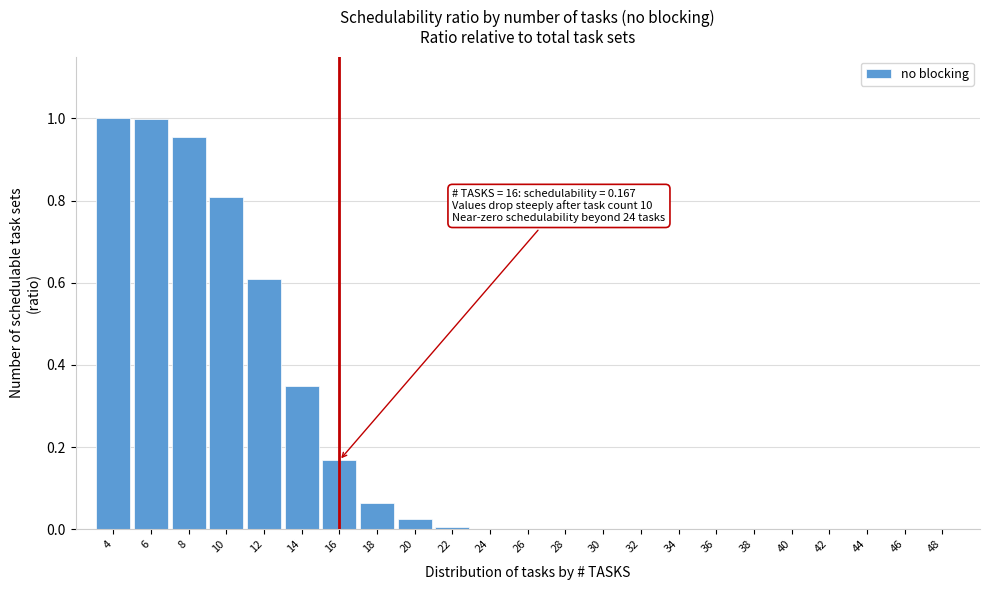

Is it true that the value at 16 is 0.0?

False